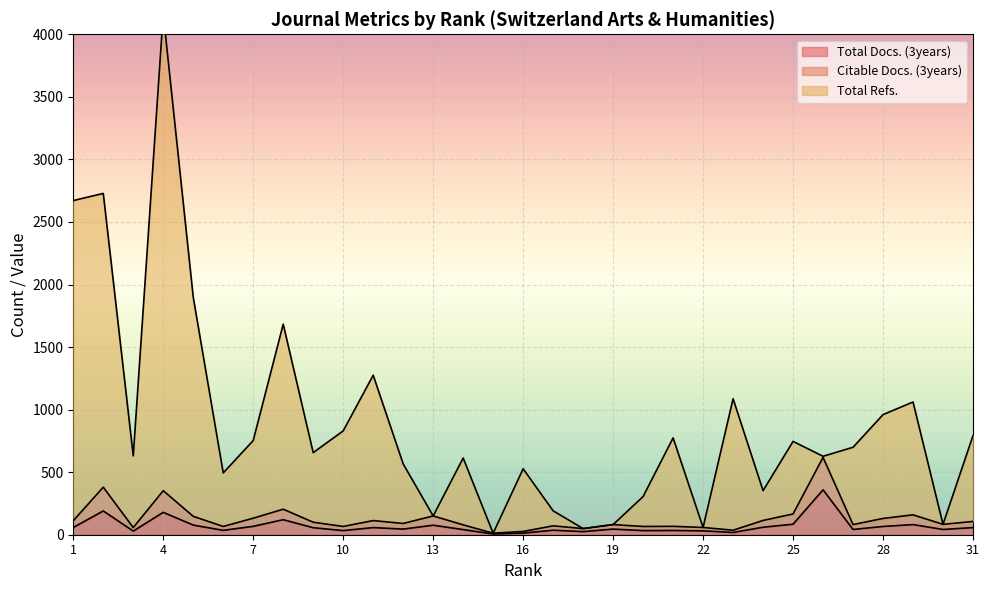

Is it true that Total Refs. equals 774 at 21?

True